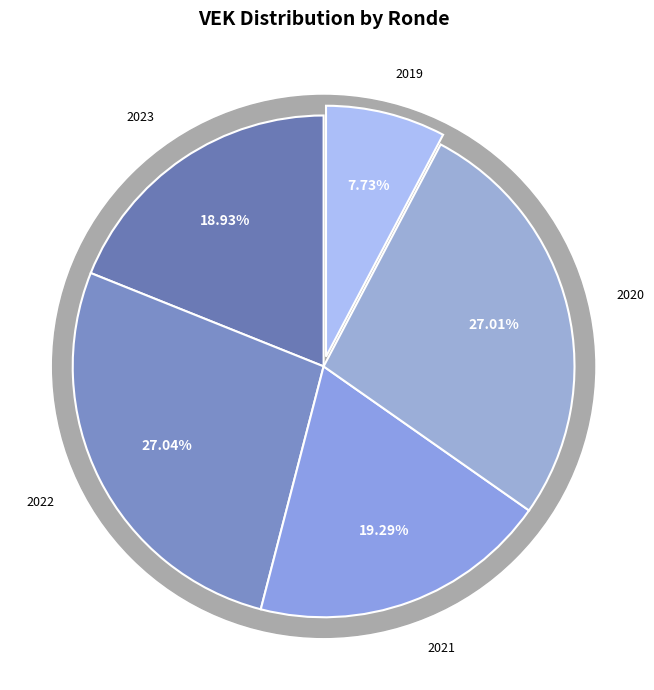

Is there a majority slice in this chart?

No